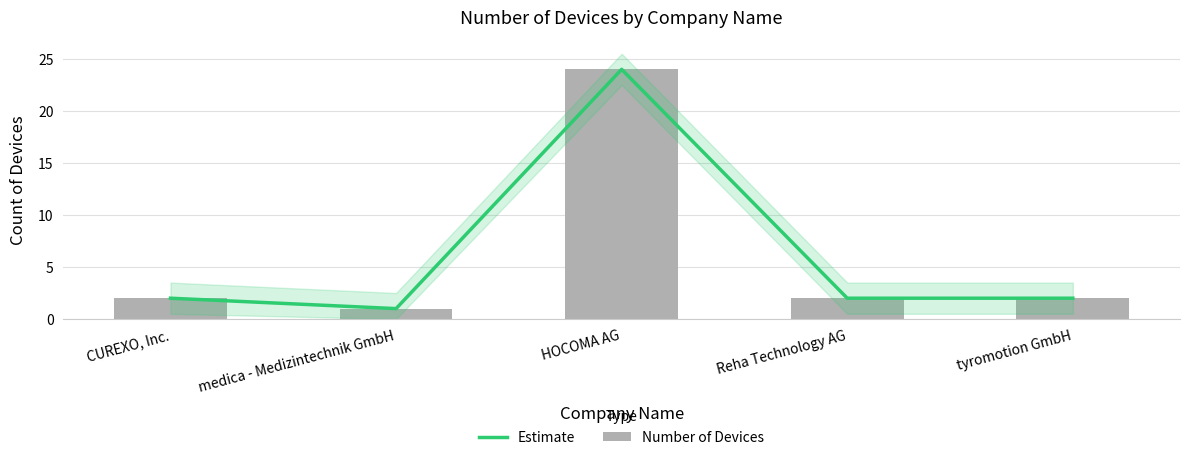

The value of Number of Devices at medica - Medizintechnik GmbH is 1. True or false?

True